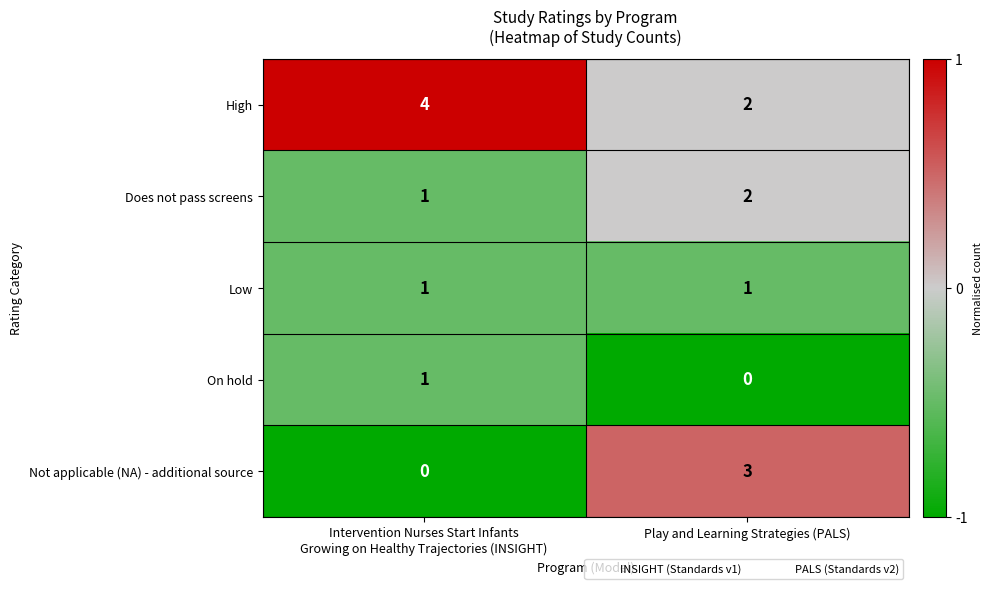

Which series has the widest spread of values?

Not applicable (NA) - additional source